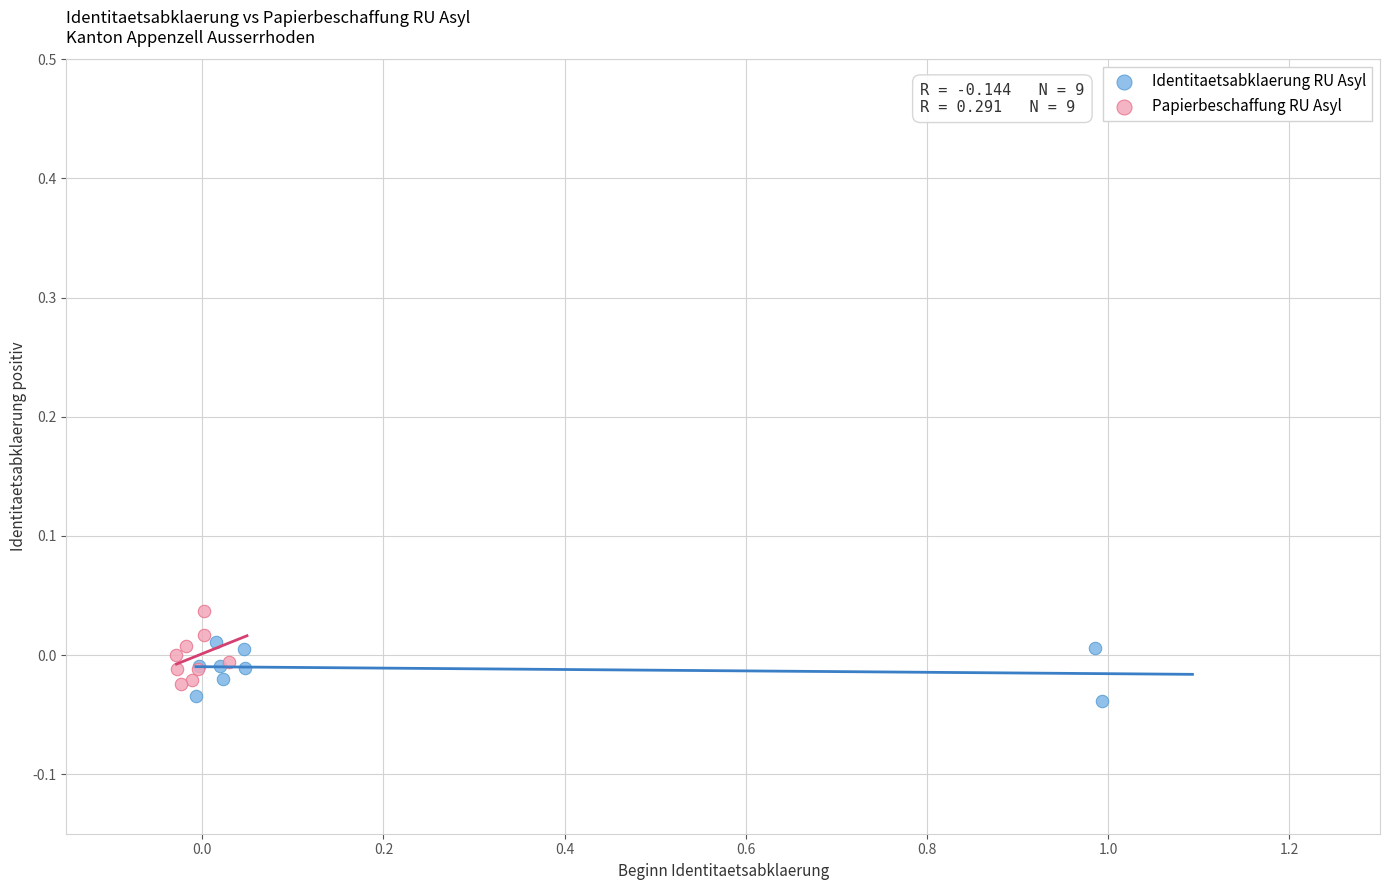

Which series has the widest spread of Y values?

Papierbeschaffung RU Asyl